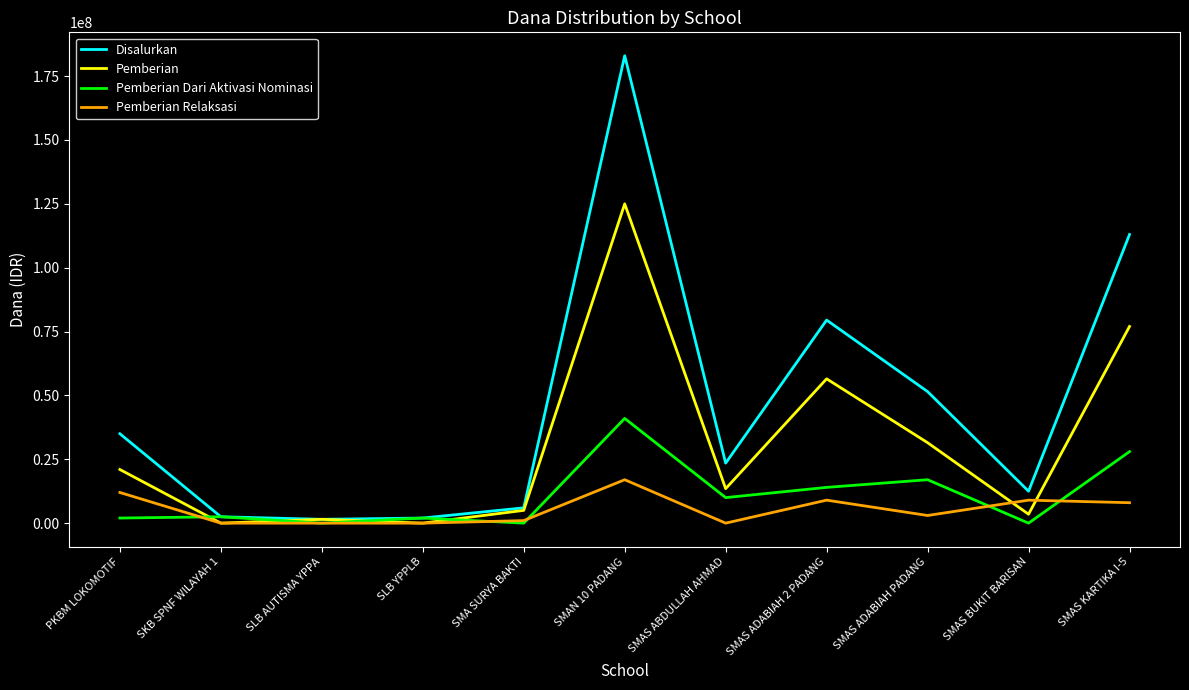

At which category is the sum across all series the highest?

SMAN 10 PADANG